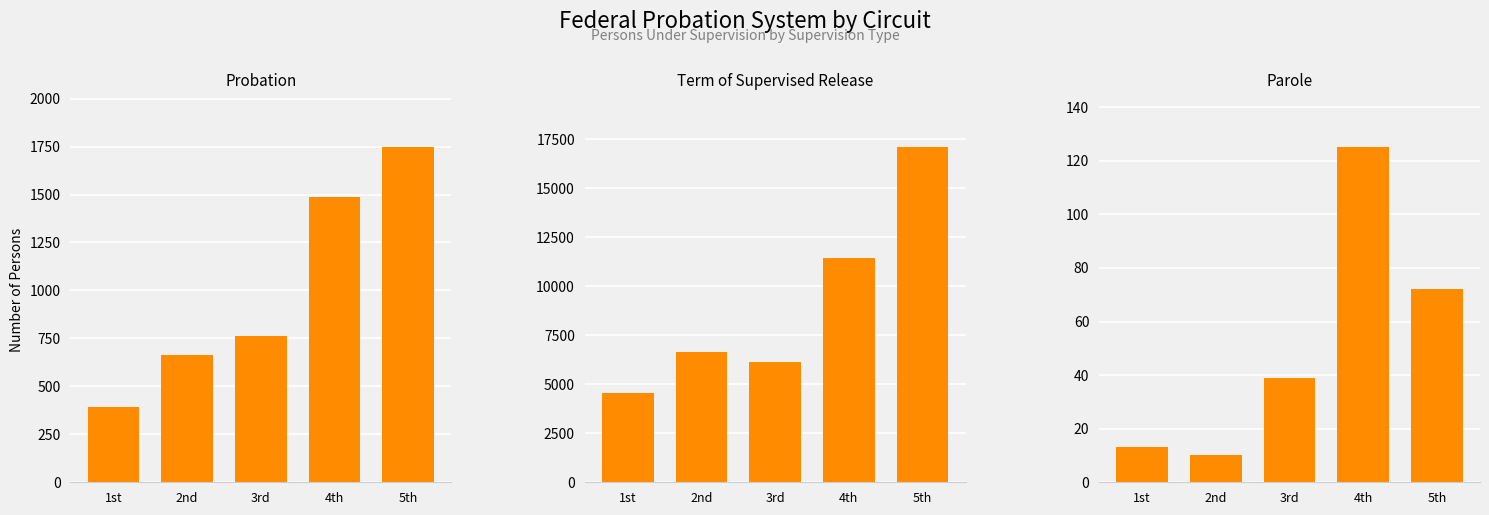

What is the label of the 1st bar from the right?

5th